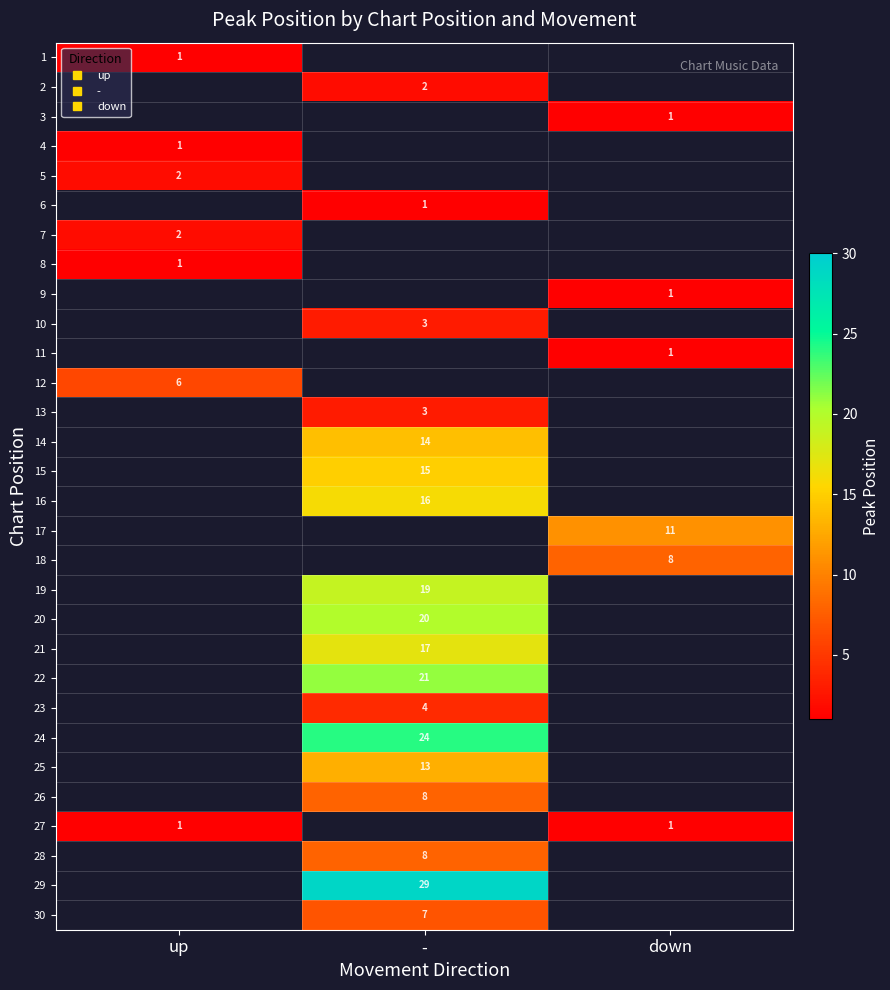

At how many categories does at least one series exceed 19?

1